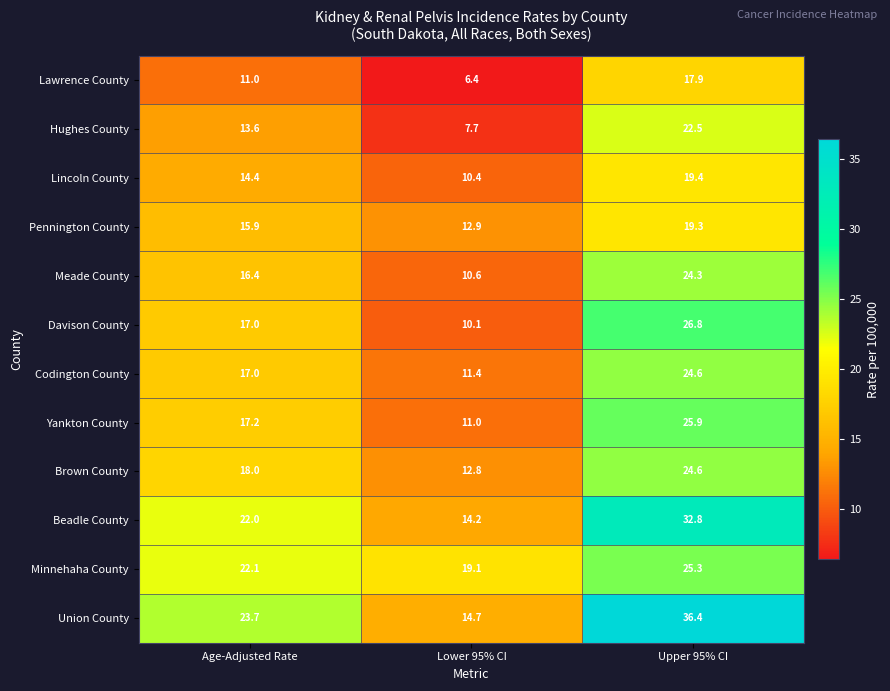

What is the spread (max minus min) of values at Age-Adjusted Rate?

12.7